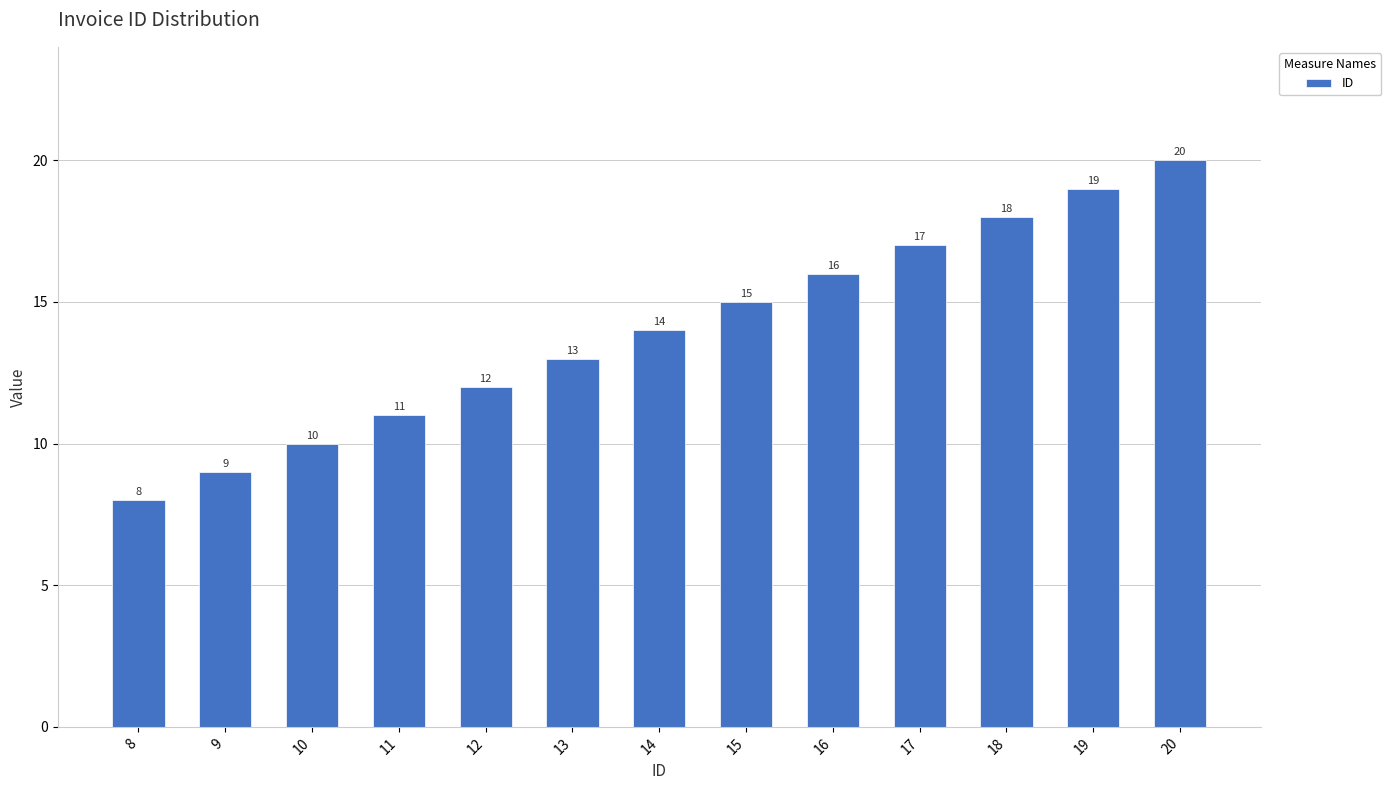

List the labels in order of value, smallest first.

8, 9, 10, 11, 12, 13, 14, 15, 16, 17, 18, 19, 20